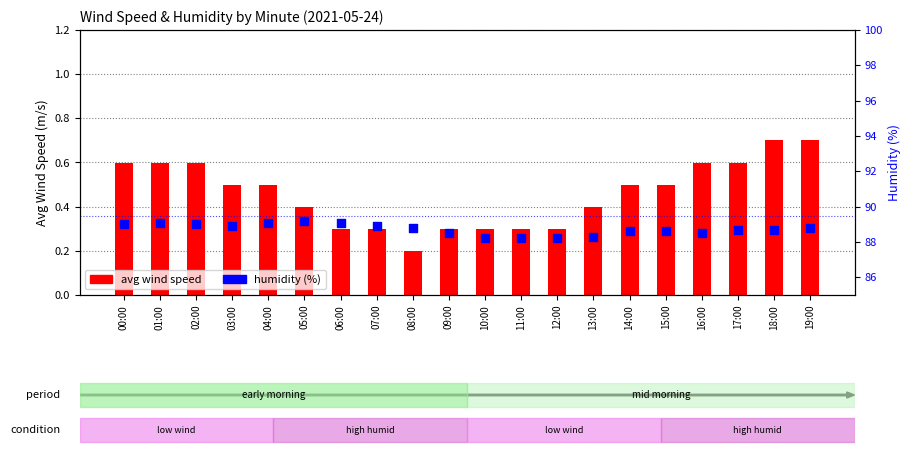

Which series has the largest total across all categories?

humidity (%)